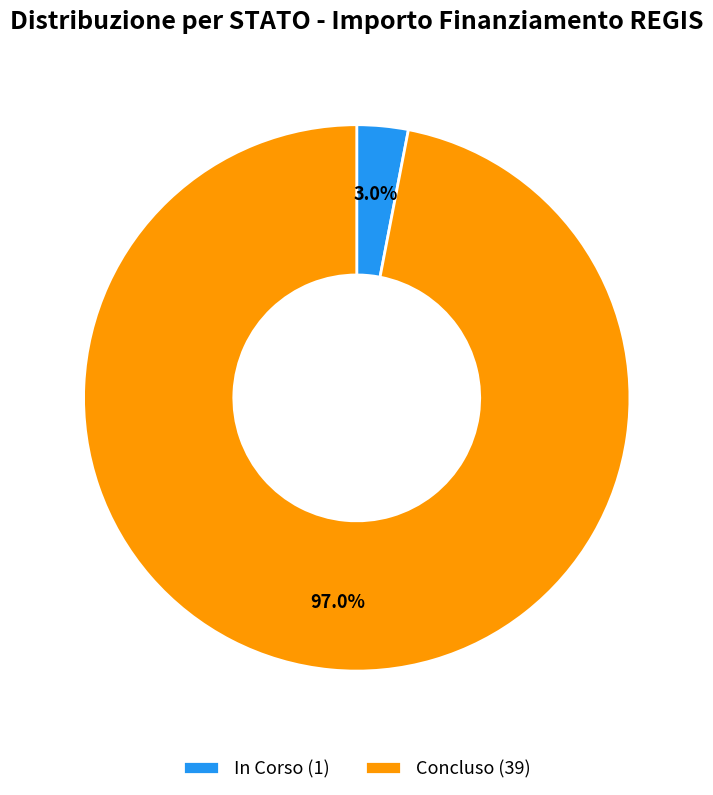

Does In Corso (1) represent more than half of the total?

No